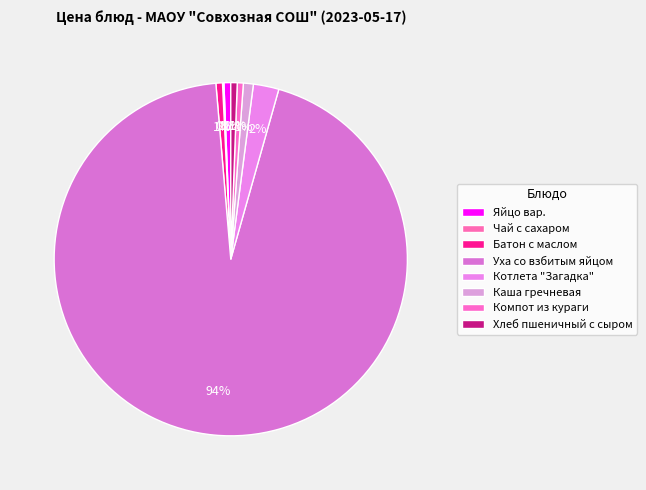

Does any single category account for the majority?

Yes